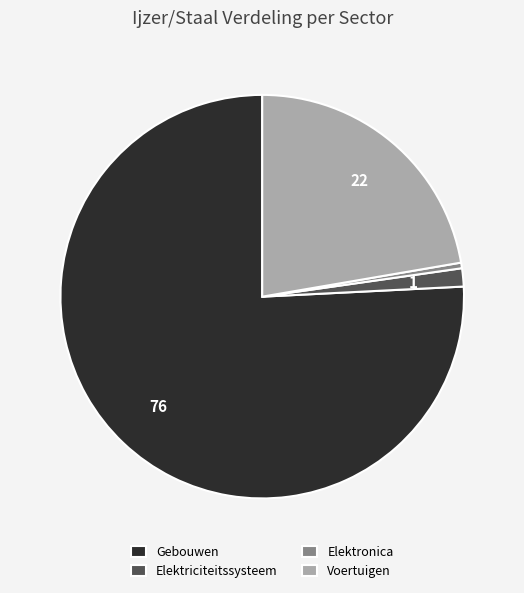

Combined, do Elektronica and Elektriciteitssysteem account for over 50%?

No